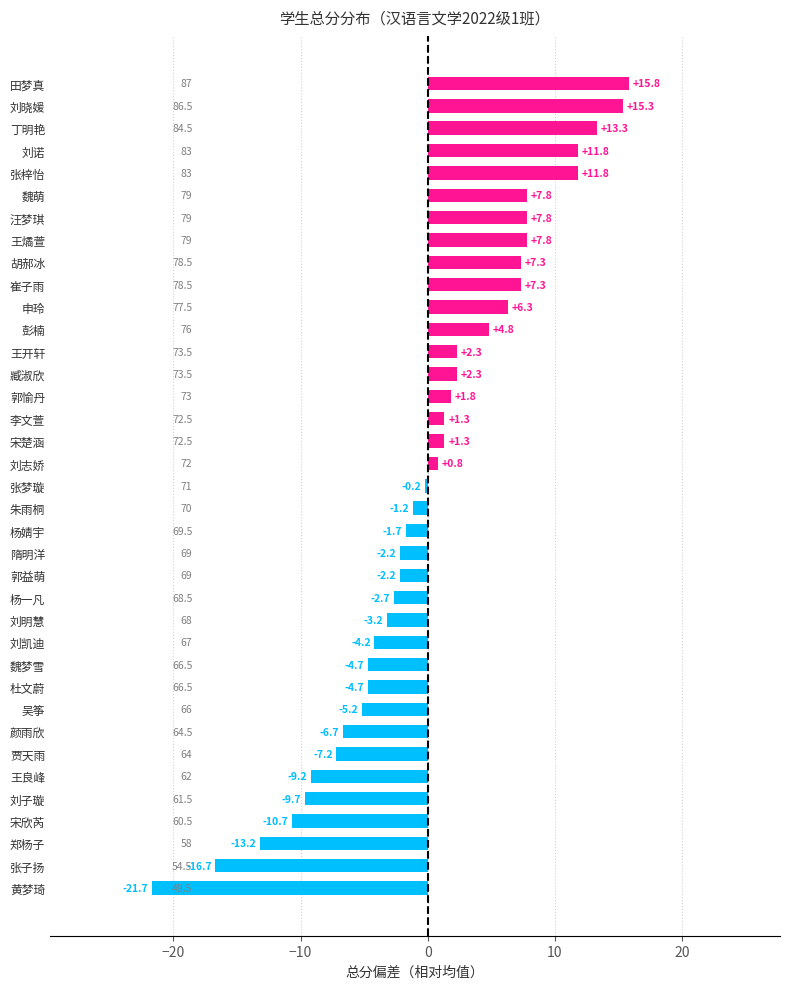

Does the chart contain stacked bars?

No